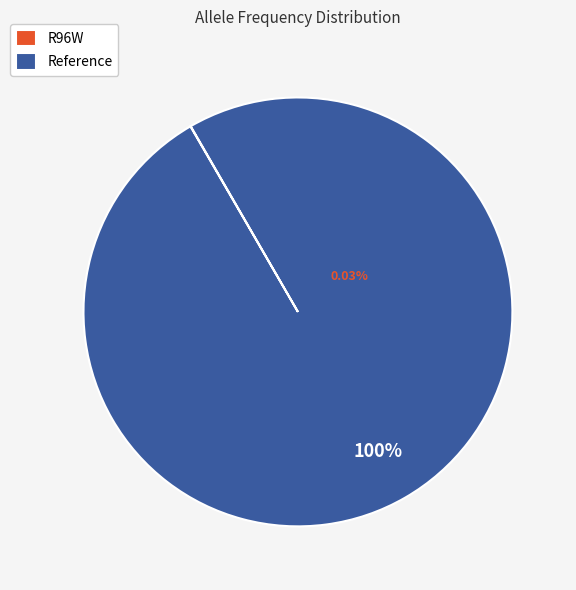

Is Reference the majority of the pie?

Yes